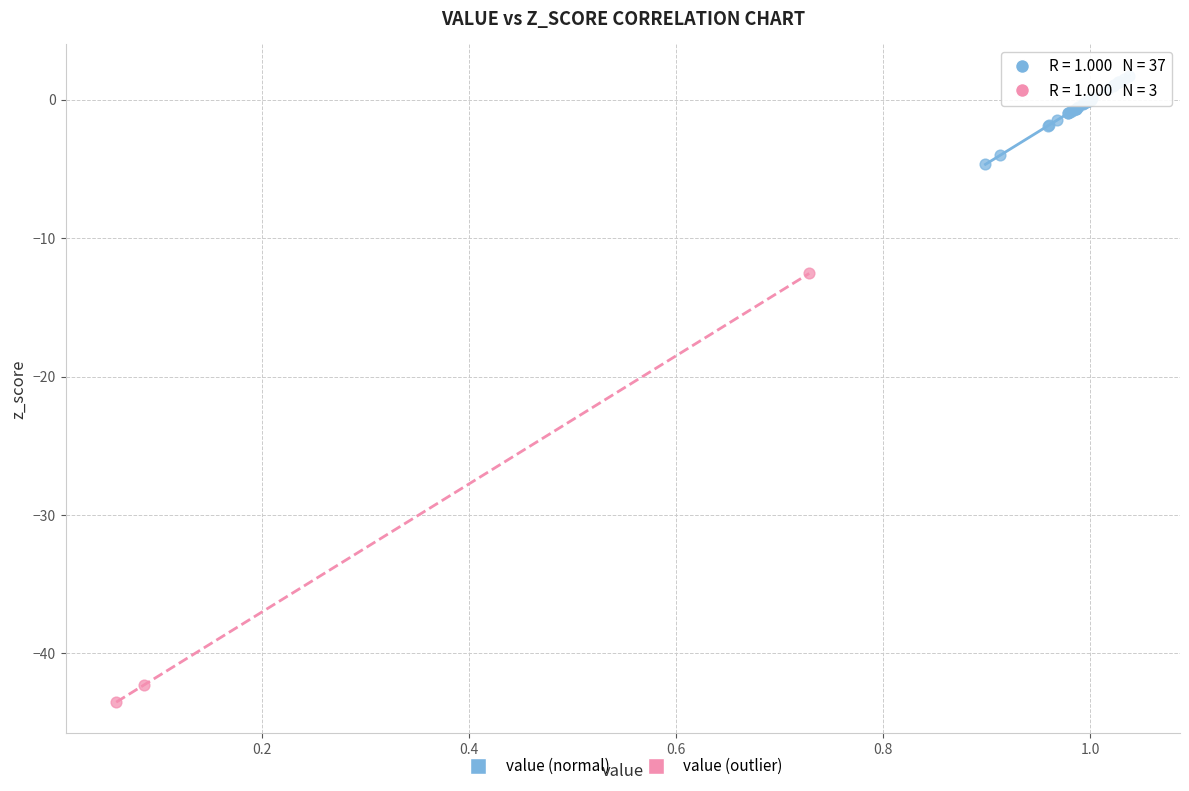

Which series has the largest Y range (max minus min)?

value (outlier)